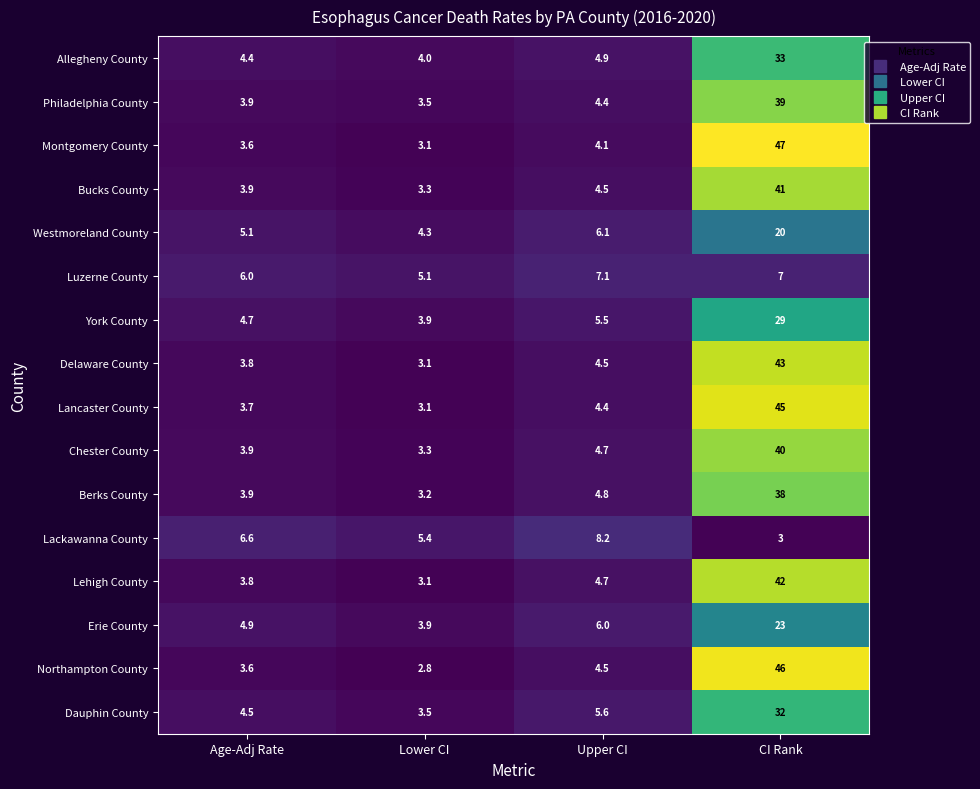

What is the total value across all series at Age-Adj Rate?

70.3